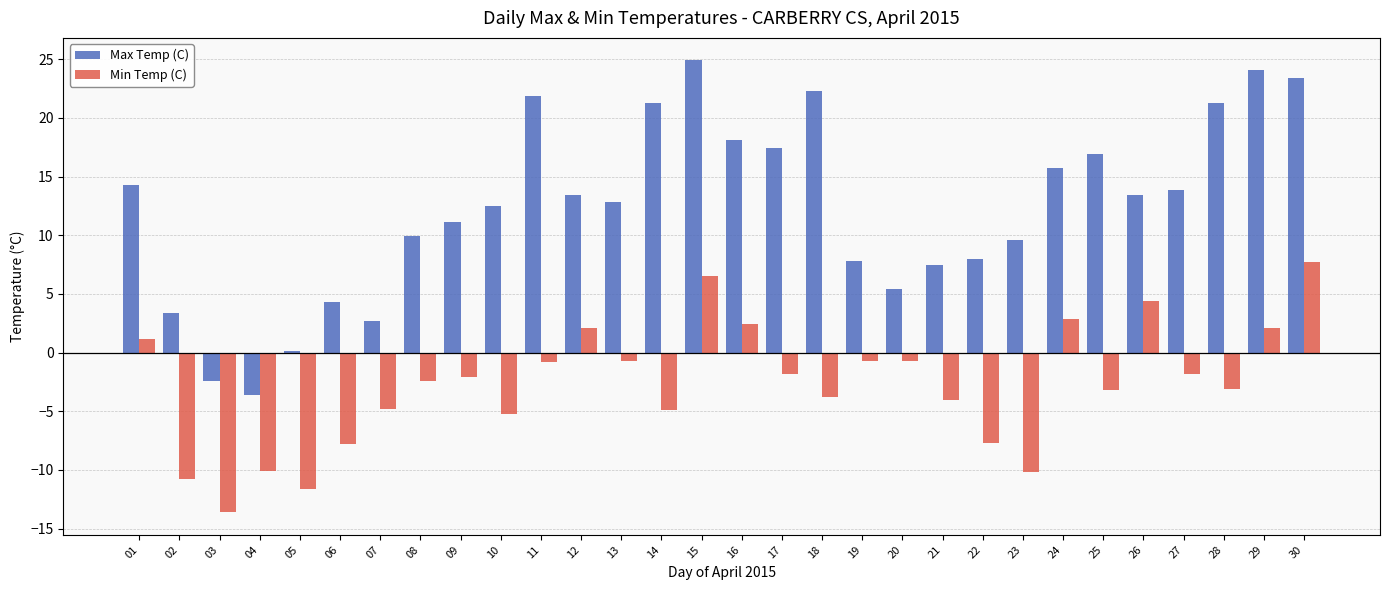

Which category has the highest value across all series?

15